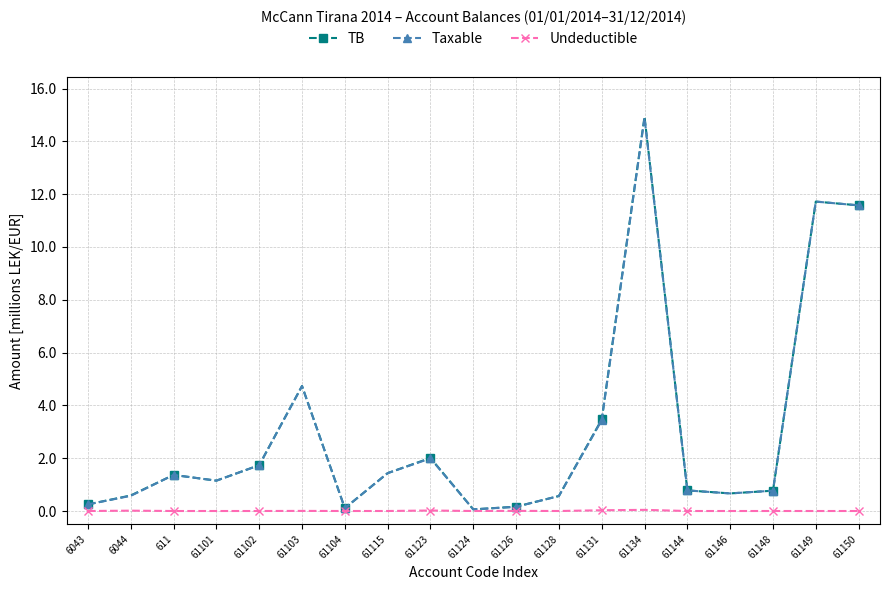

What are all the series names shown in the legend?

TB, Taxable, Undeductible